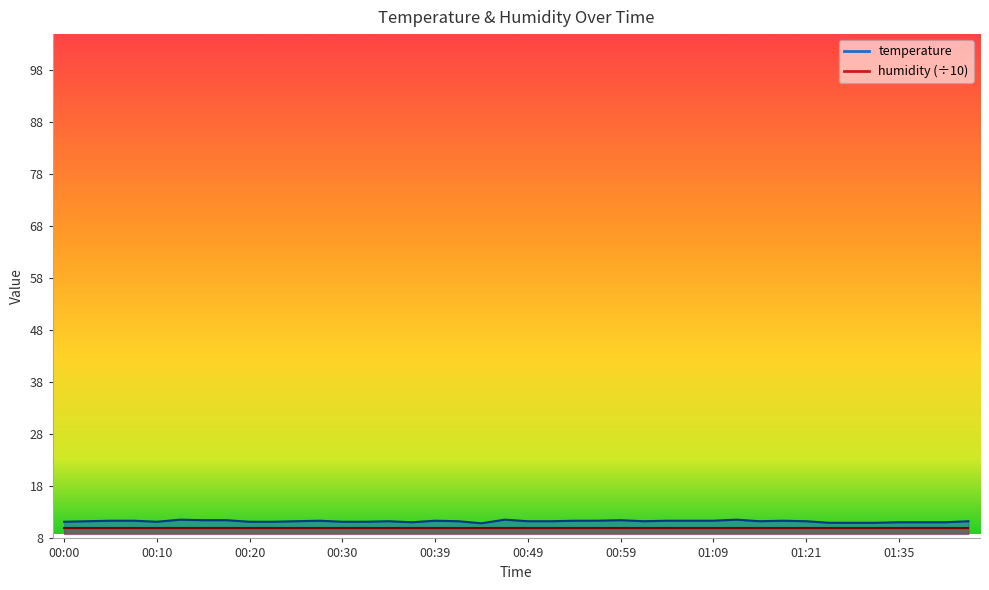

Which has a higher value, 00:37 or 01:14?

01:14